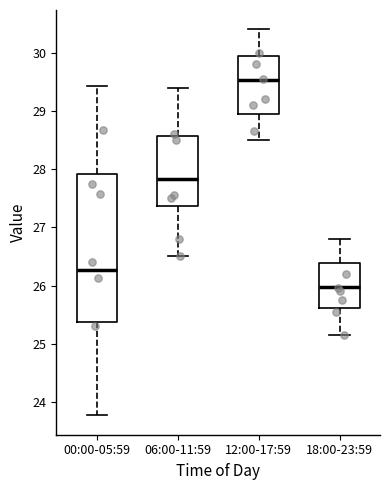

Reading left to right, transcribe this box plot: for each box, give where its median line is, the range the box spans, and where its two whiskers end, as read against the y-axis. The values are not printed on the chart, so give them approximately, as read against the axis.

00:00-05:59: median 26.3, box 25.4 to 27.9, whiskers 23.8 to 29.4
06:00-11:59: median 27.8, box 27.4 to 28.6, whiskers 26.5 to 29.4
12:00-17:59: median 29.5, box 29.0 to 29.9, whiskers 28.5 to 30.4
18:00-23:59: median 26.0, box 25.6 to 26.4, whiskers 25.2 to 26.8